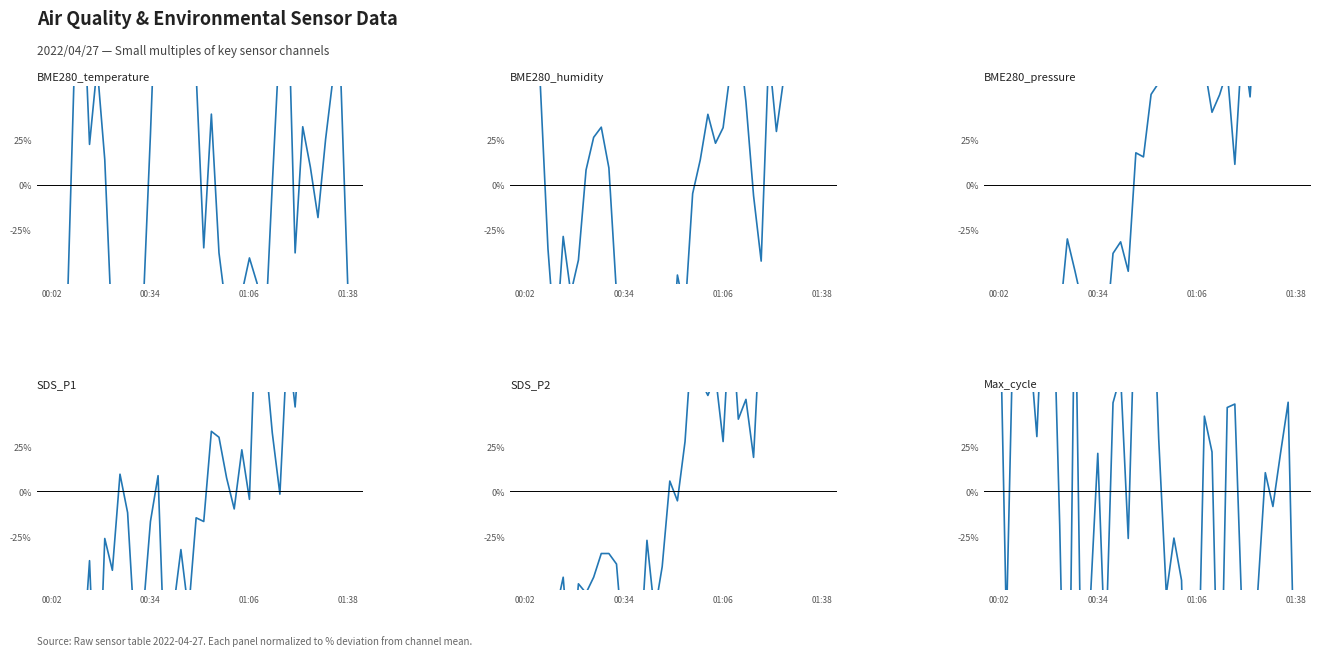

The BME280_pressure series shows -31.7 at 16. True or false?

True